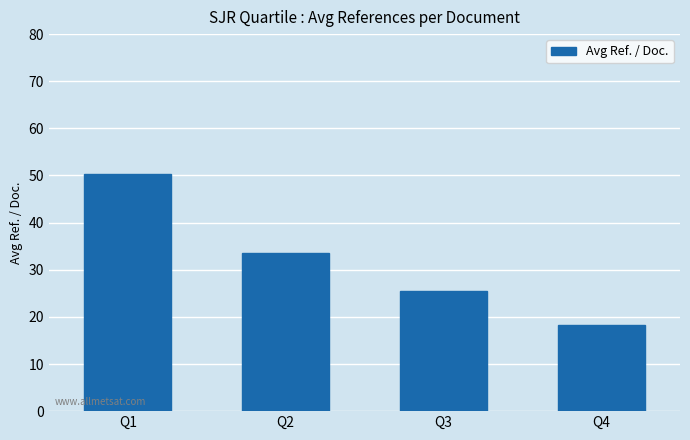

What is the minimum value shown in the chart?

18.2